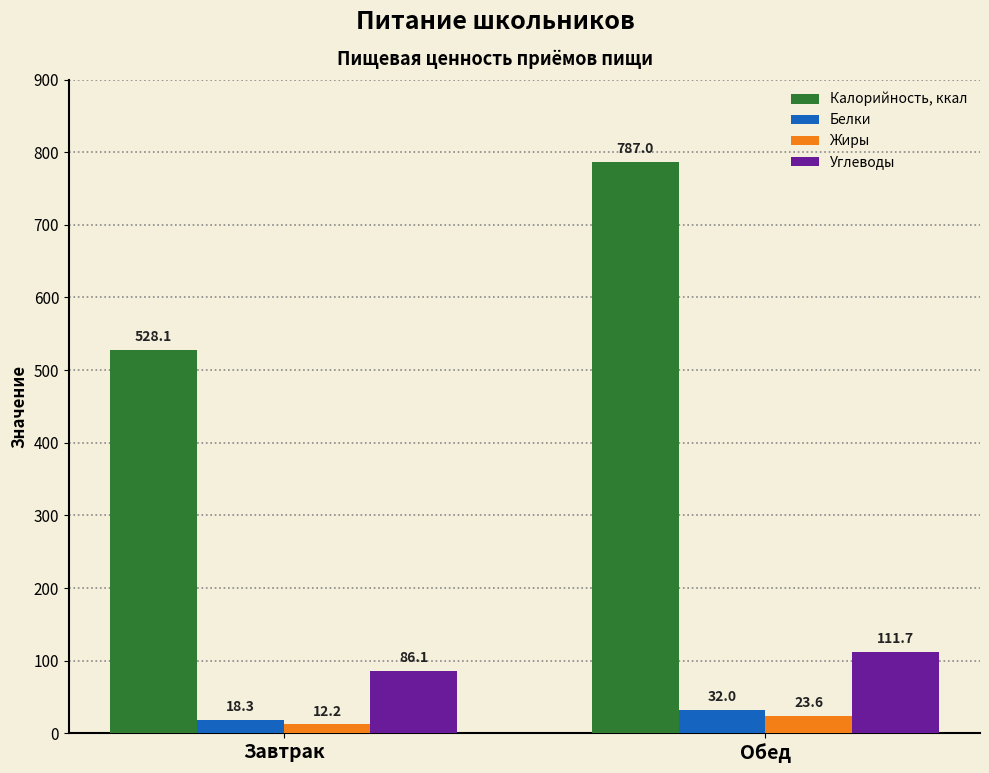

List the labels in order of Белки value, largest first.

Обед, Завтрак